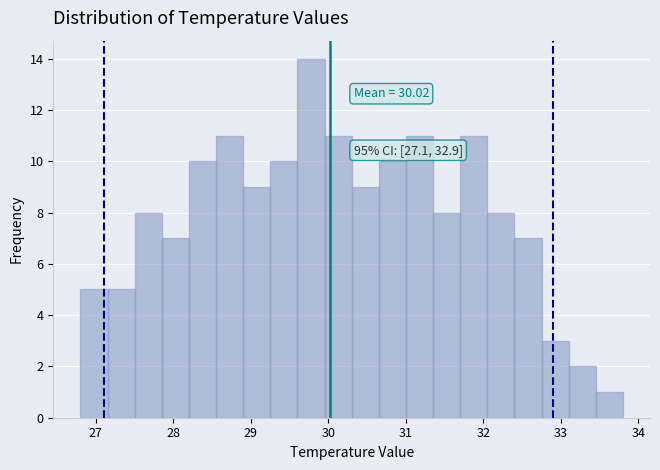

Read against the x-axis, roughly where is the centre of the tallest bar?

29.8